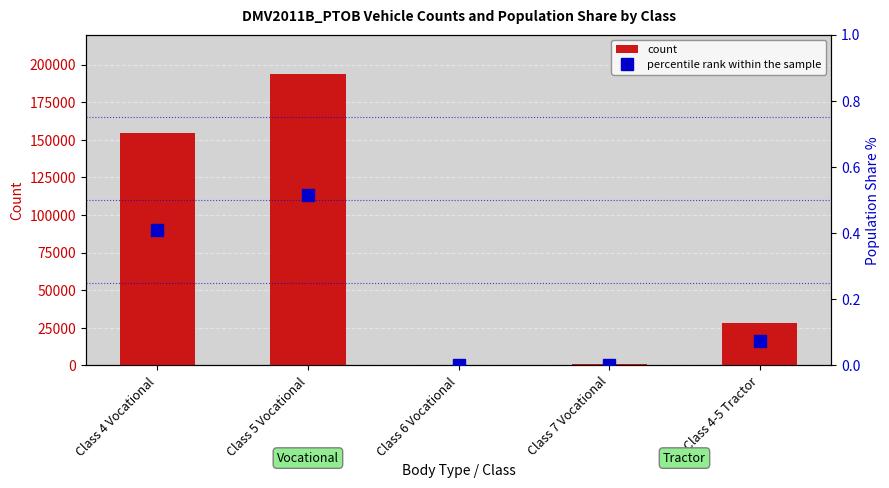

Between Class 5 Vocational and Class 7 Vocational, which is larger?

Class 5 Vocational